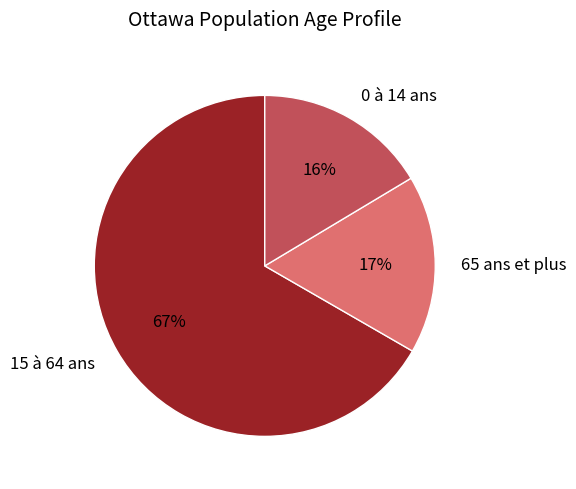

Which slice is the largest?

15 à 64 ans